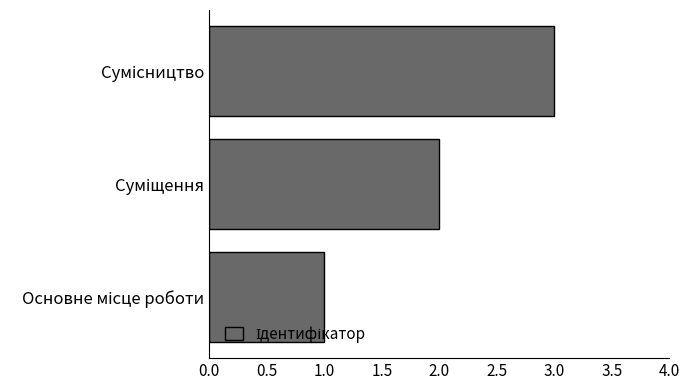

Count the number of data series in this chart.

1